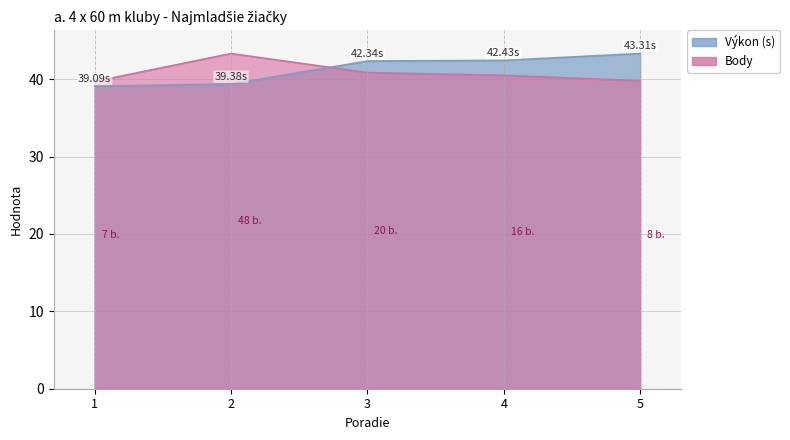

Read the Body value at 3.

40.8